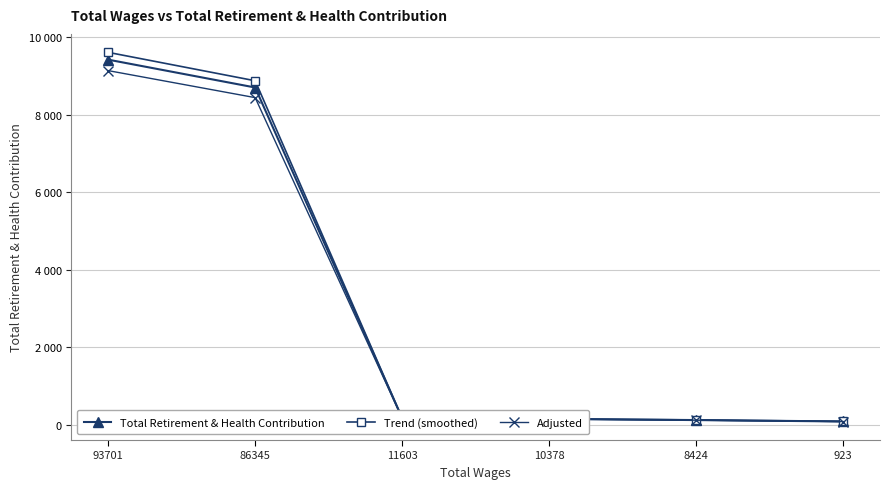

Is this an area chart (filled region under the line)?

No